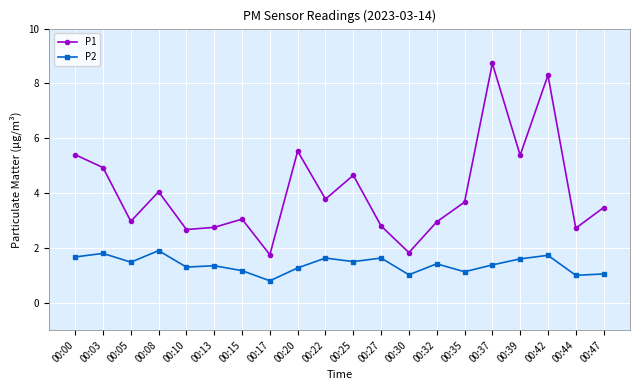

What is the lowest value of the P2 series?

0.8